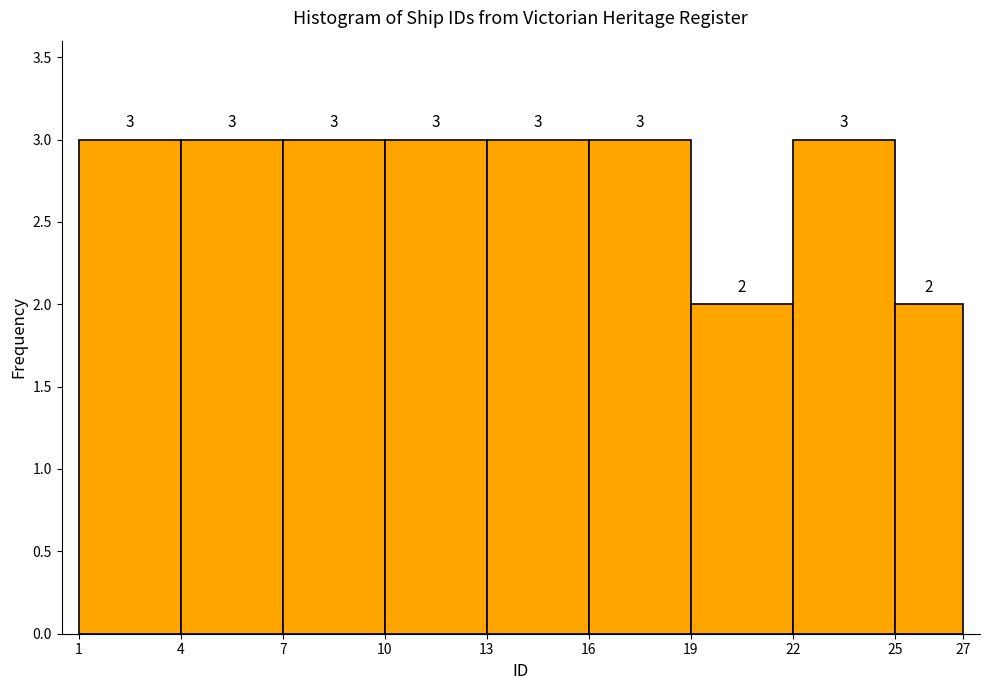

Reading left to right, list every bar in this chart as the range it spans on the x-axis followed by its height.

1 to 4: 3
4 to 7: 3
7 to 10: 3
10 to 13: 3
13 to 16: 3
16 to 19: 3
19 to 22: 2
22 to 25: 3
25 to 27: 2